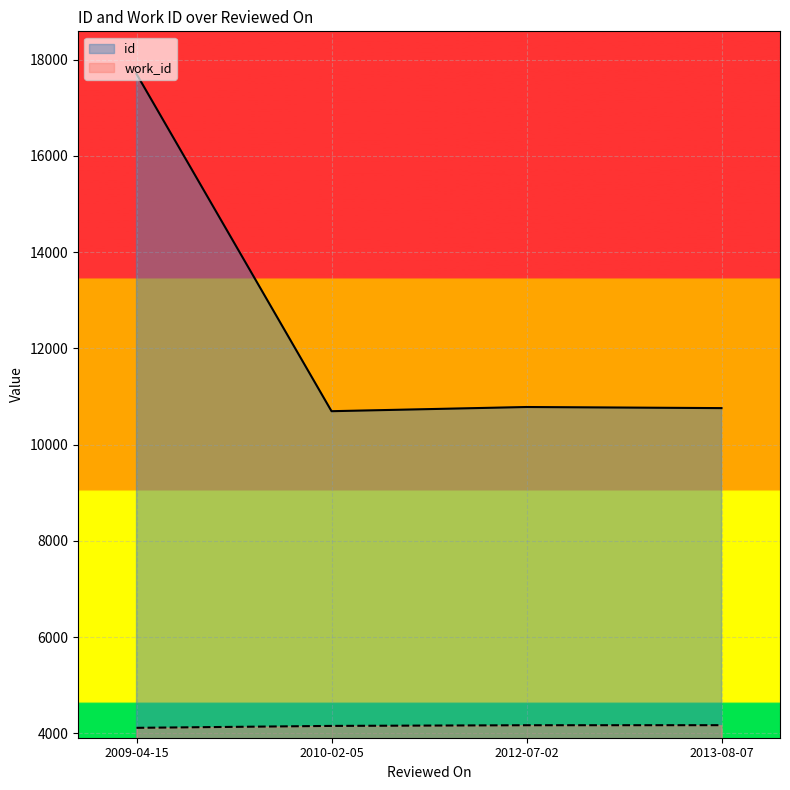

True or false: work_id and id intersect in this chart.

False